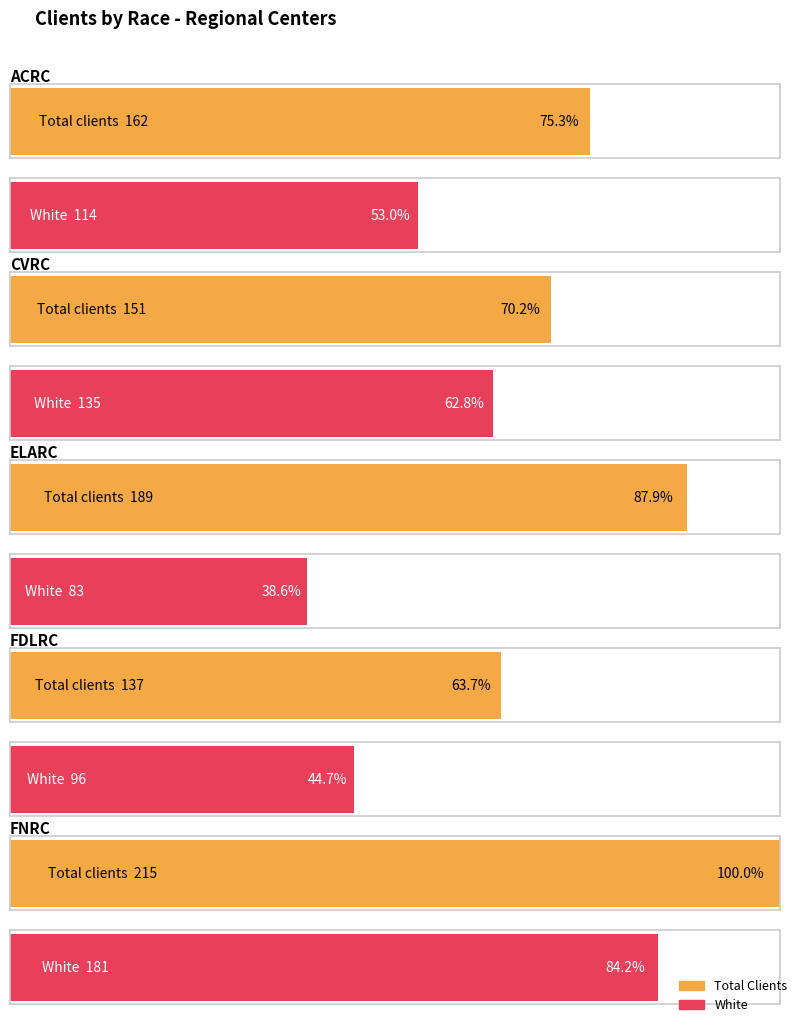

What is the difference between the maximum and minimum values?

78